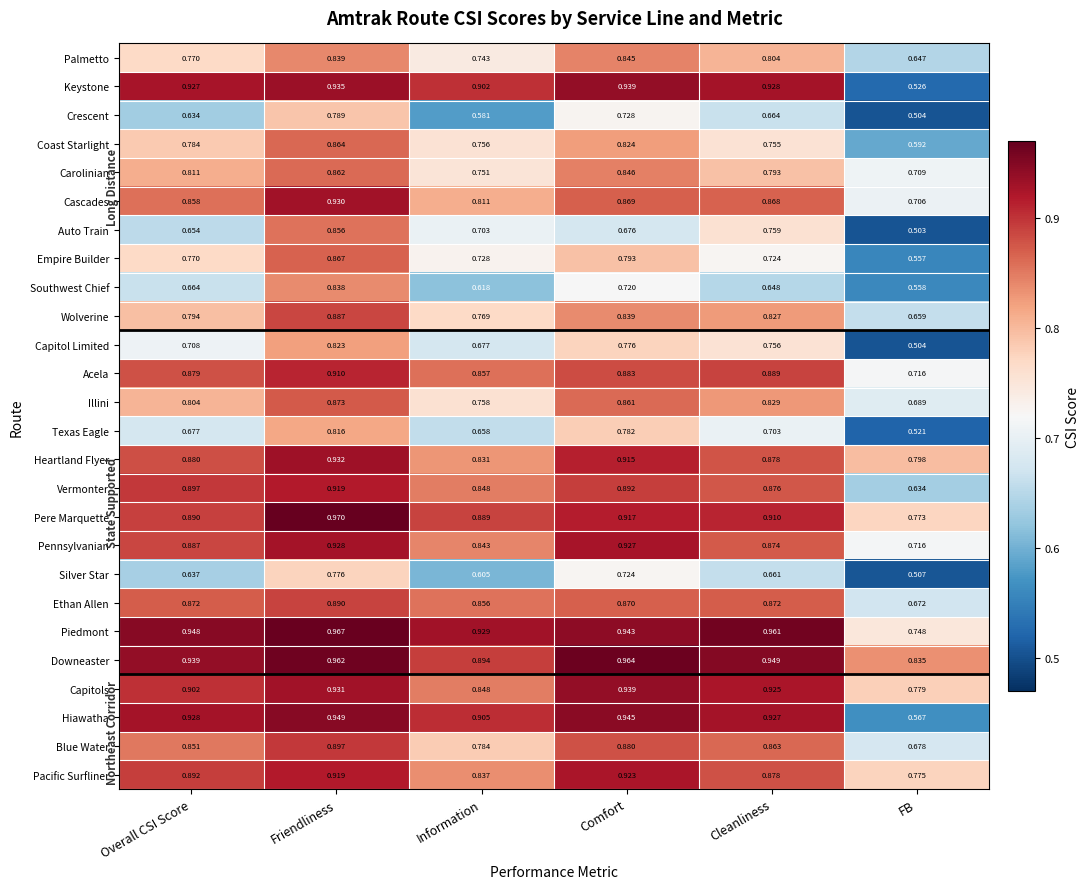

List the labels in order of Downeaster value, smallest first.

FB, Information, Overall CSI Score, Cleanliness, Friendliness, Comfort